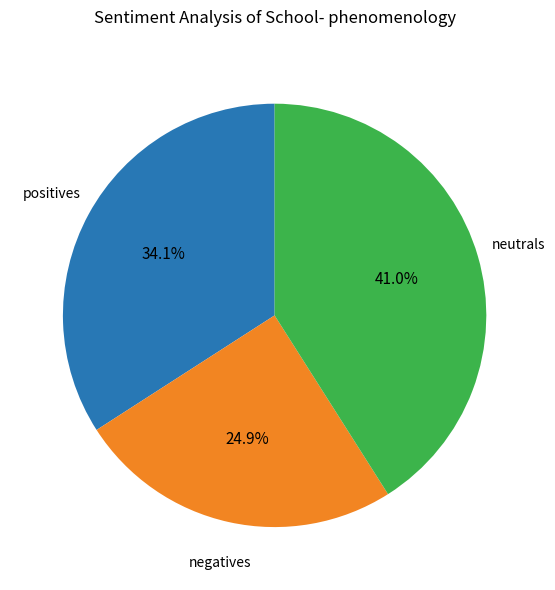

Is there any slice that represents more than half of the pie?

No